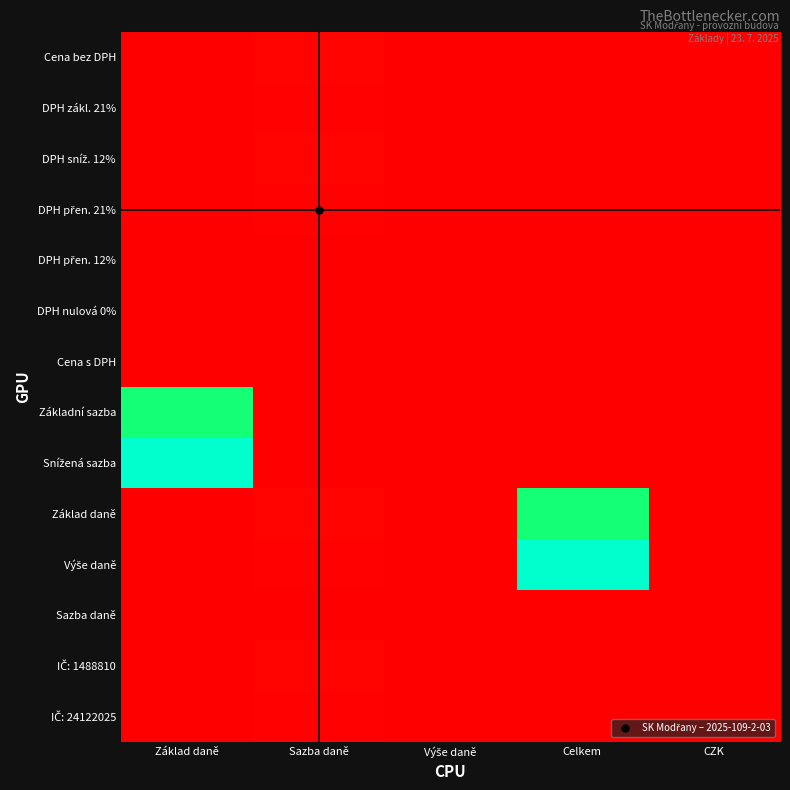

Which category has the highest value across all series?

Základ daně